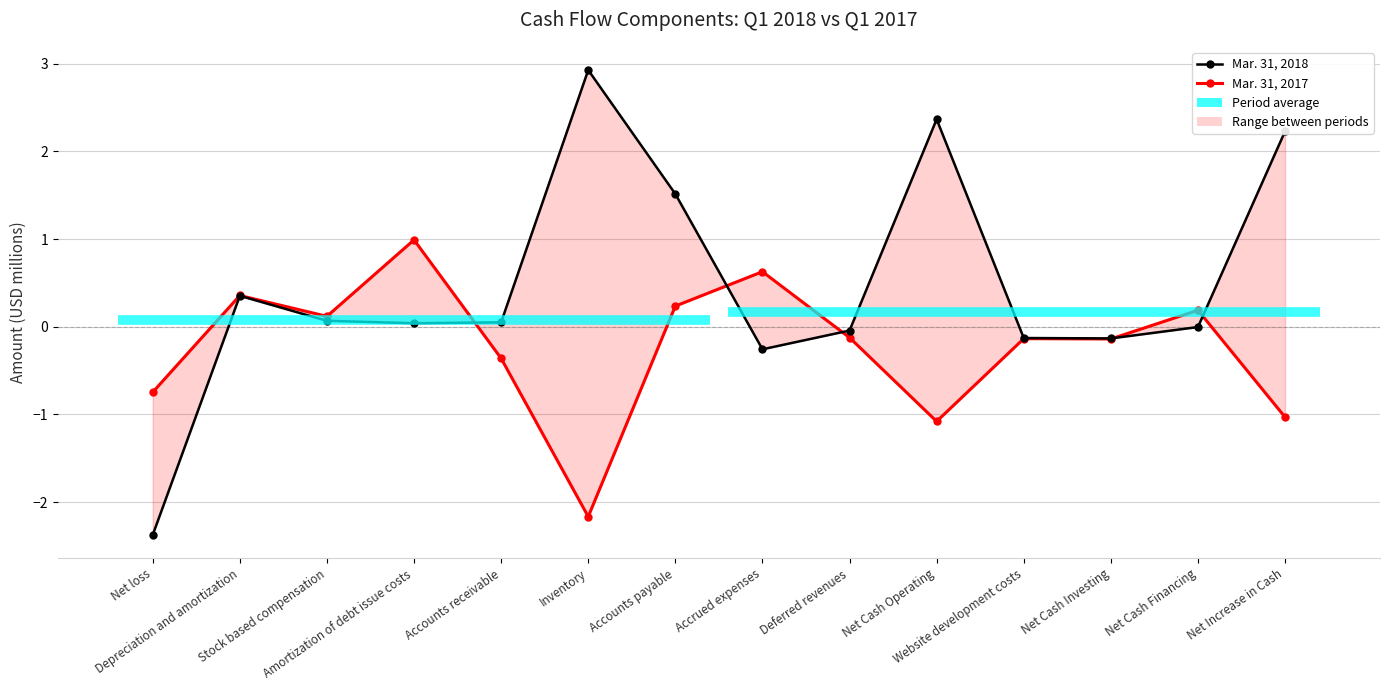

At Deferred revenues, list the series in order from smallest to largest.

Mar. 31, 2017, Mar. 31, 2018